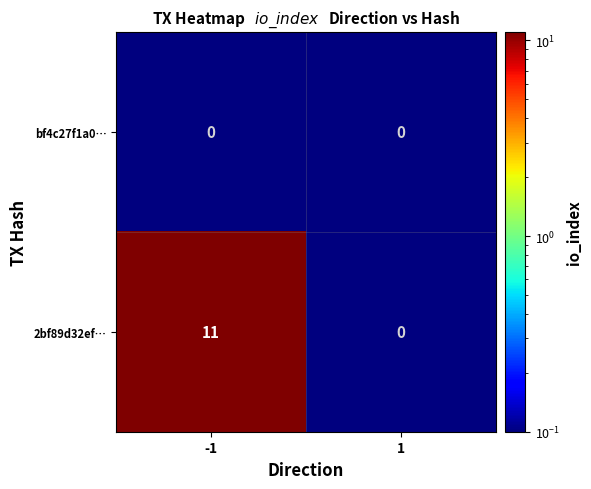

At how many categories does at least one series exceed 3?

1